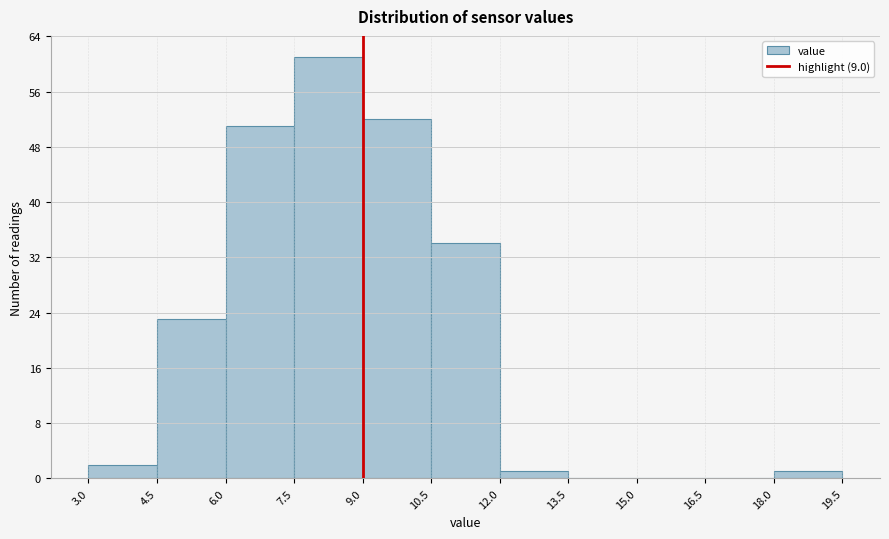

Reading left to right, transcribe this chart: for each bar, give the range it covers on the x-axis and its height. The values are not printed on the chart, so give them approximately, as read against the axis.

3.0 to 4.5: 2
4.5 to 6.0: 23
6.0 to 7.5: 51
7.5 to 9.0: 61
9.0 to 10.5: 52
10.5 to 12.0: 34
12.0 to 13.5: 1
13.5 to 15.0: 0
15.0 to 16.5: 0
16.5 to 18.0: 0
18.0 to 19.5: 1